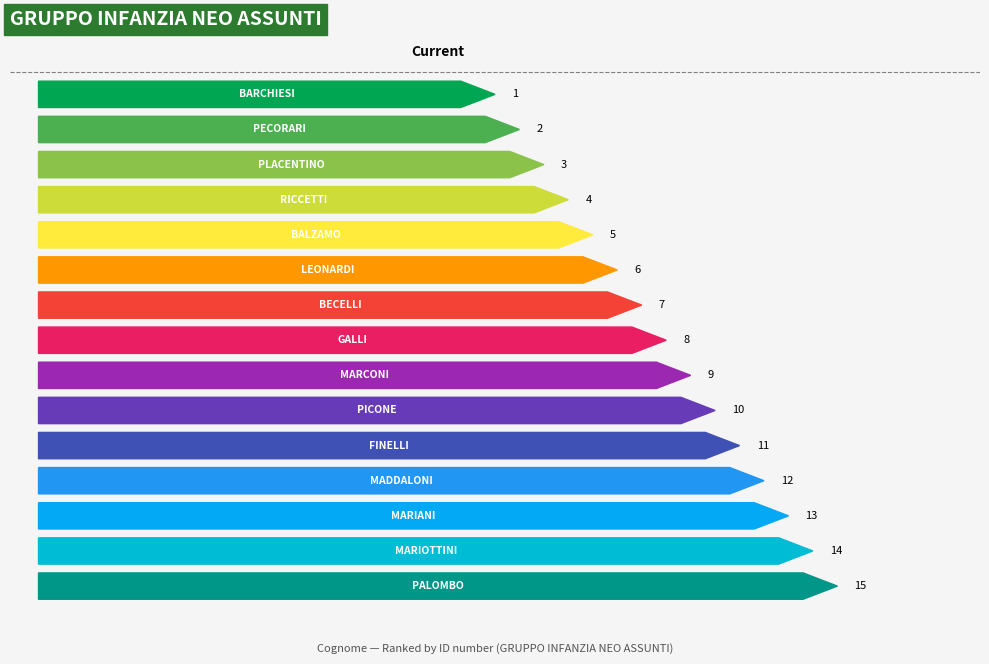

How many values exceed 8?

7